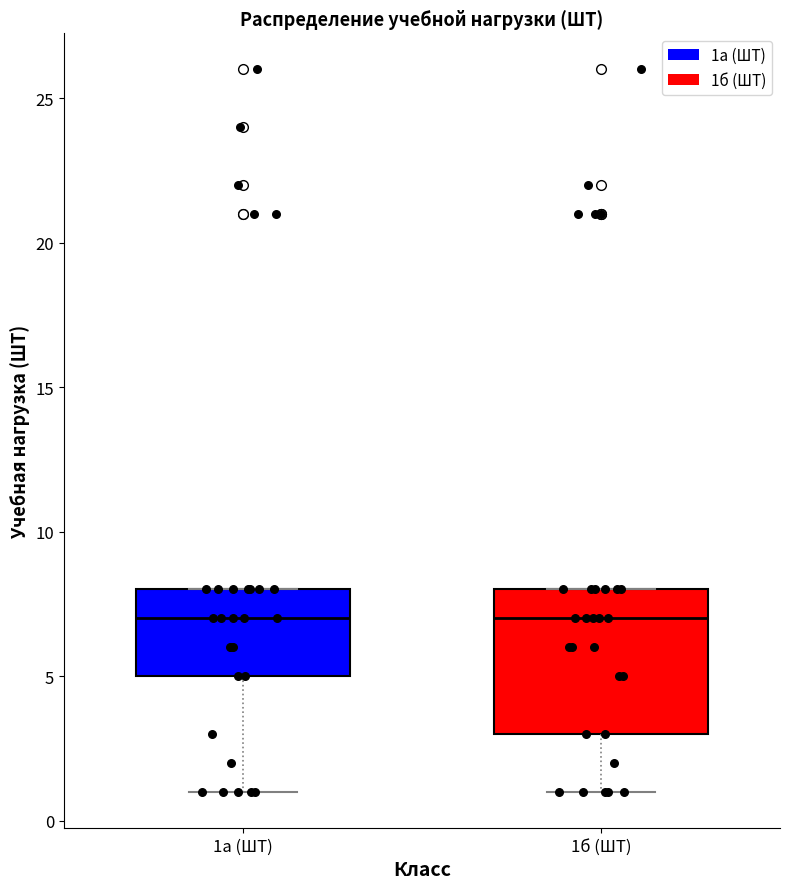

Comparing the boxes themselves (not the whiskers), which one is the tallest?

1б (ШТ)